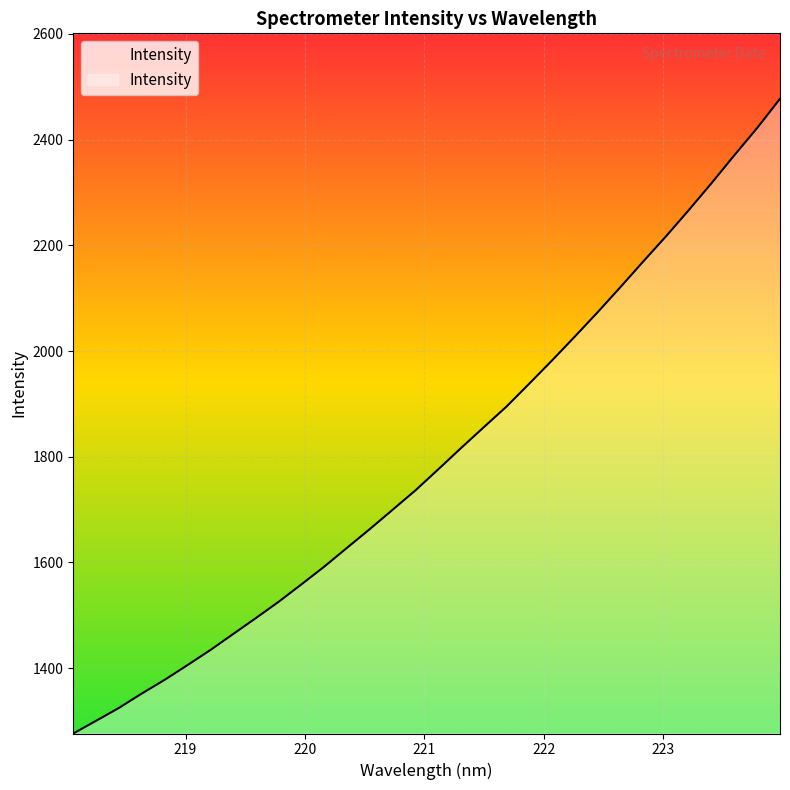

What is the difference between the maximum and minimum values?

1200.5